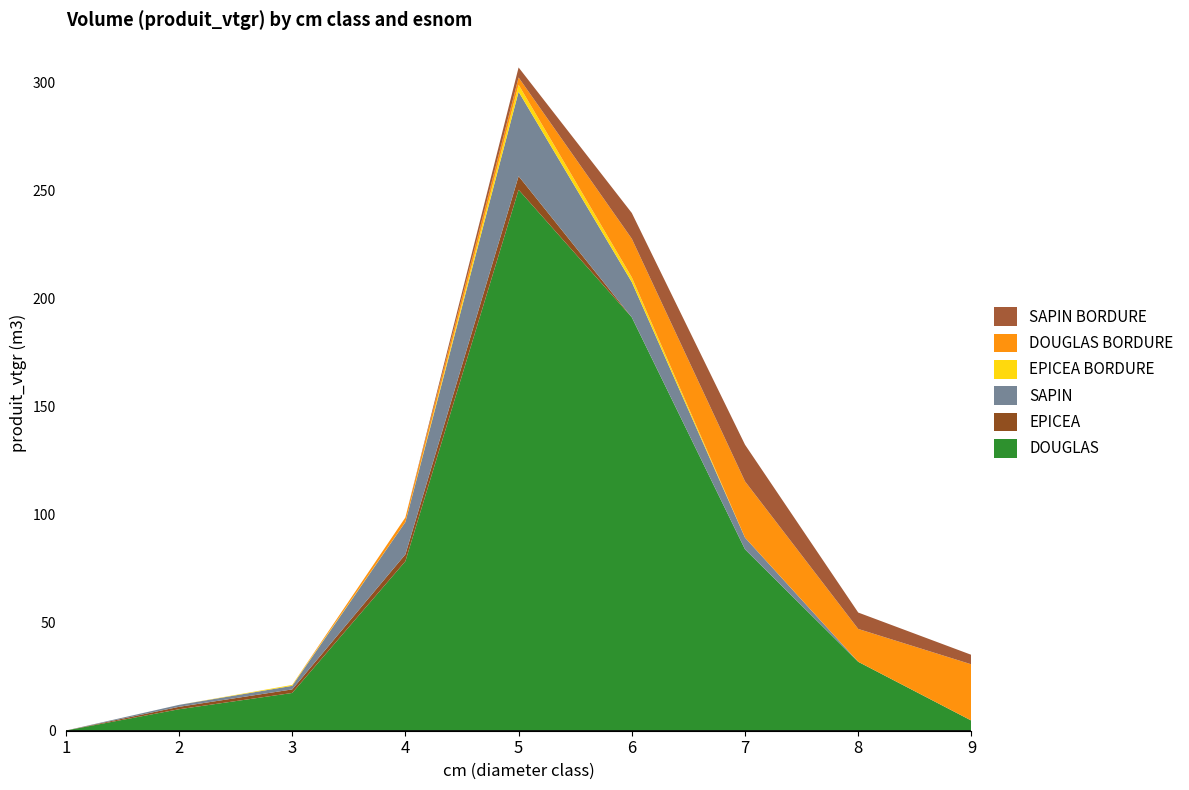

Reading left to right, what are all the values shown in this chart?

DOUGLAS: 1=0.1	2=9.9	3=17.5	4=78.4	5=250.2	6=191.2	7=83.9	8=31.9	9=4.7
EPICEA: 1=0.0	2=1.1	3=1.6	4=3.2	5=6.3	6=0.0	7=0.0	8=0.0	9=0.0
SAPIN: 1=0.0	2=0.9	3=1.6	4=15.0	5=39.0	6=16.3	7=5.4	8=0.0	9=0.0
EPICEA BORDURE: 1=0.0	2=0.0	3=0.4	4=0.0	5=3.2	6=2.2	7=0.0	8=0.0	9=0.0
DOUGLAS BORDURE: 1=0.0	2=0.0	3=0.0	4=2.1	5=3.4	6=17.9	7=26.0	8=15.2	9=26.0
SAPIN BORDURE: 1=0.0	2=0.0	3=0.0	4=0.0	5=4.6	6=11.9	7=17.0	8=7.6	9=4.4